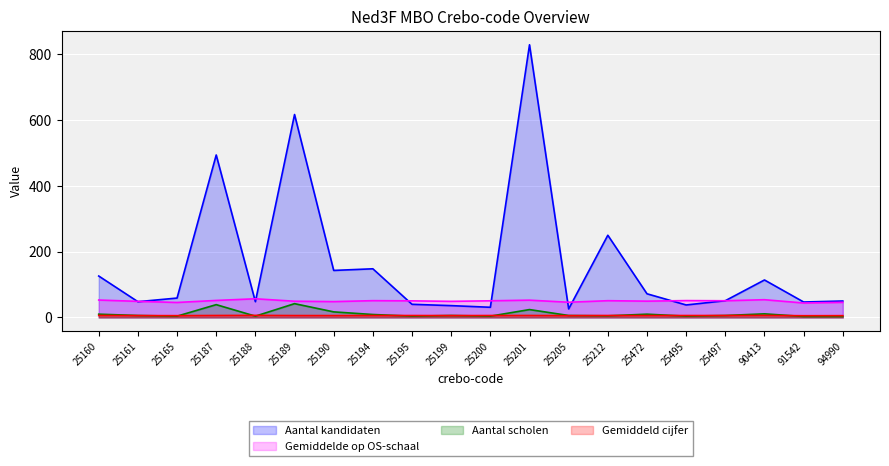

Does the chart display data point markers on the line(s)?

No